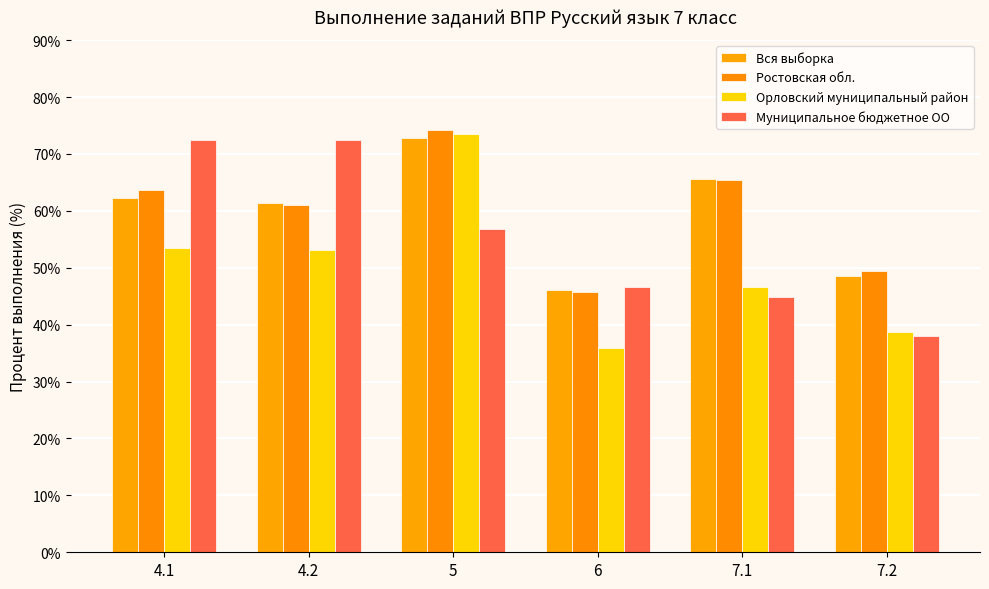

List the series in order of their peak value, lowest first.

Муниципальное бюджетное ОО, Вся выборка, Орловский муниципальный район, Ростовская обл.